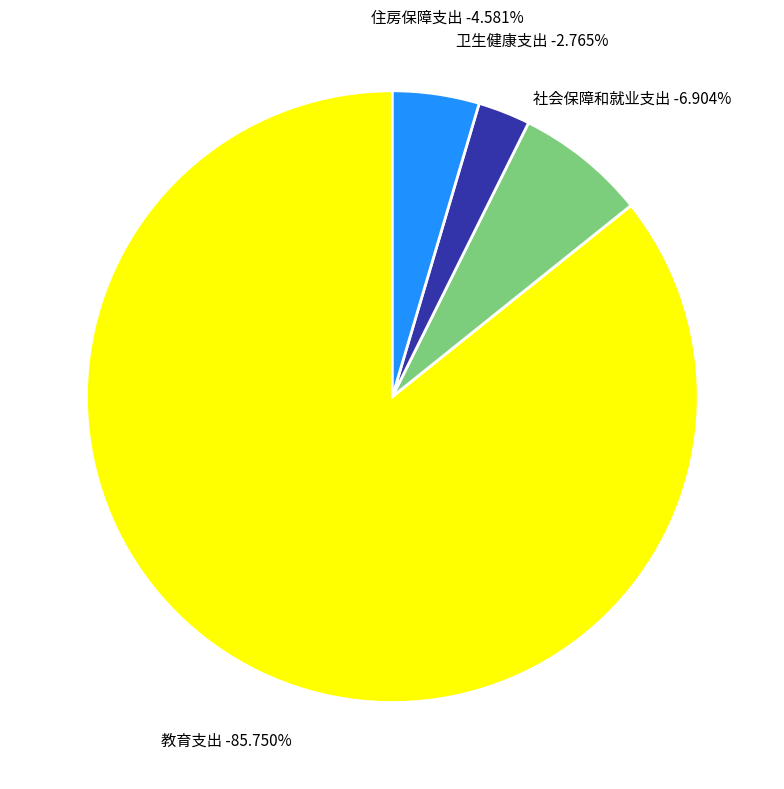

Which slice is the smallest?

卫生健康支出